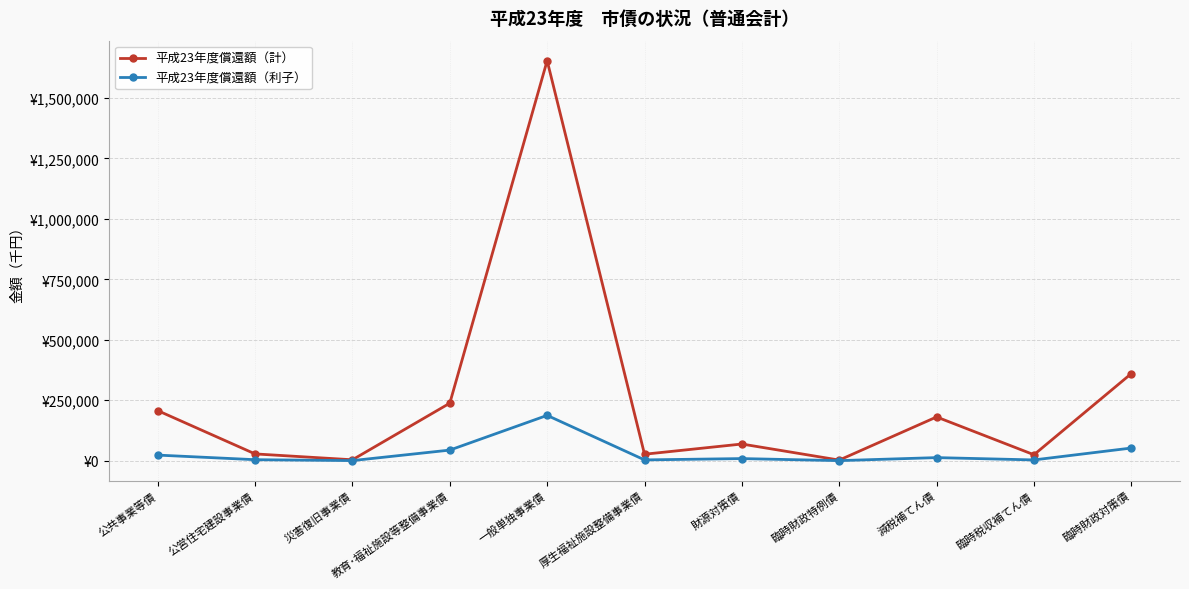

List the series in order of their peak value, highest first.

平成23年度償還額（計）, 平成23年度償還額（利子）